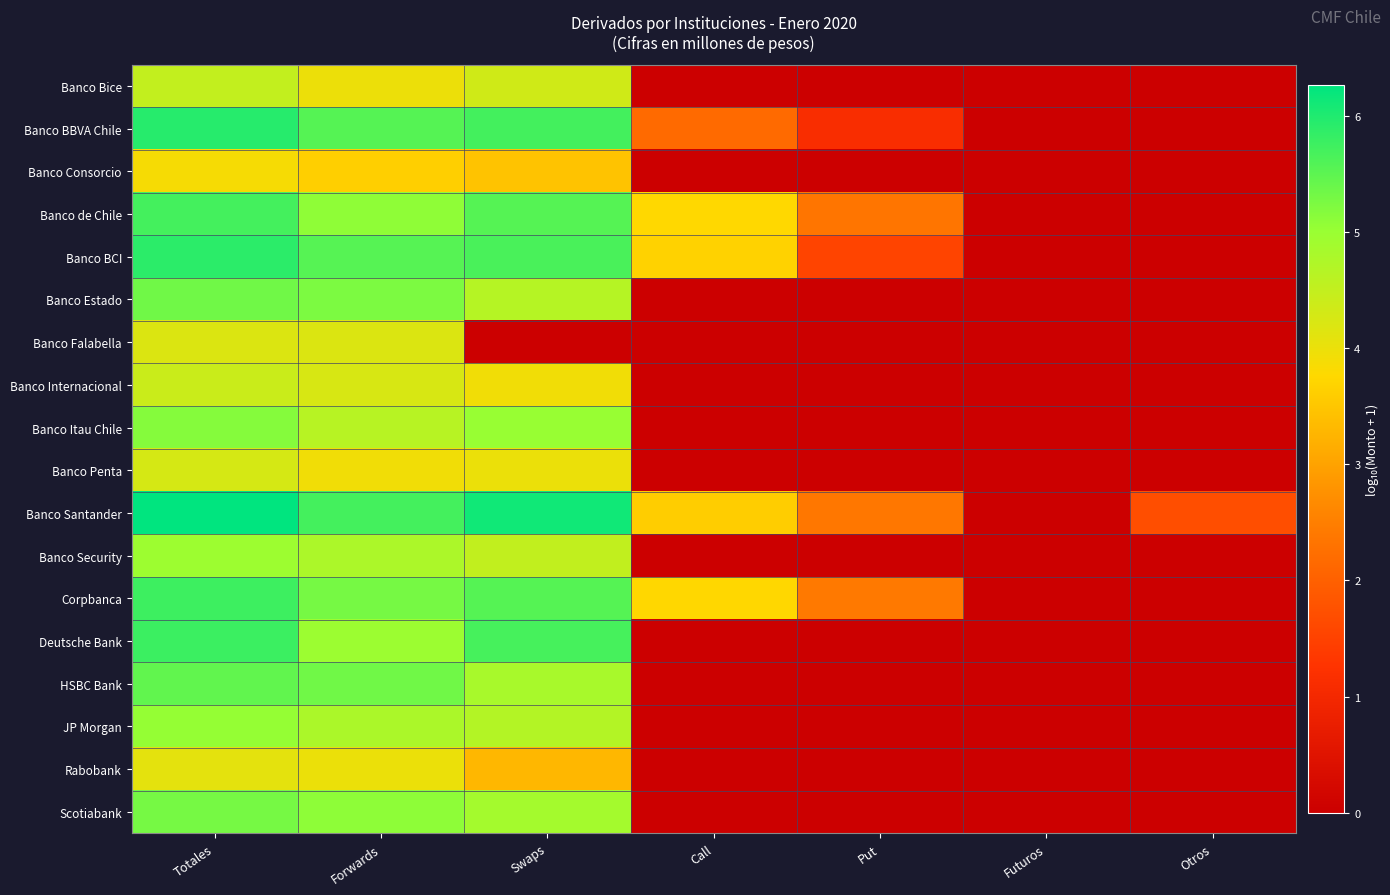

Which series has the largest total across all categories?

Banco Santander